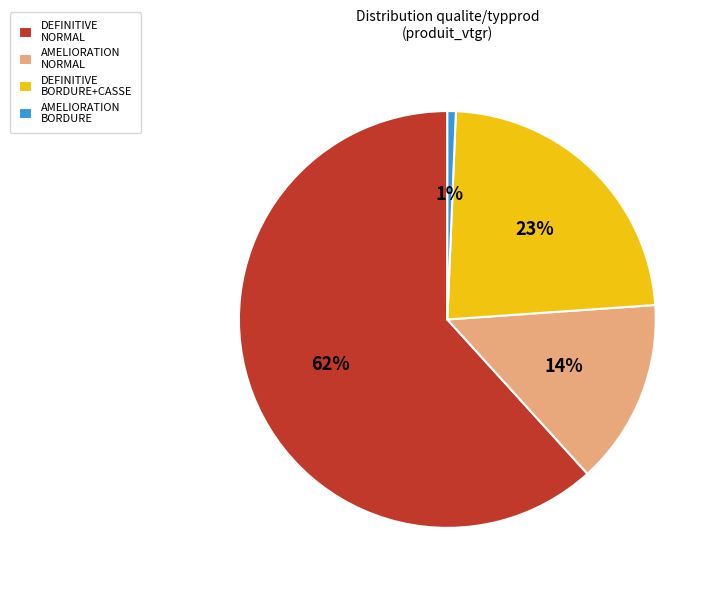

To the nearest percent, what is the difference between the largest and smallest slice percentages?

61%